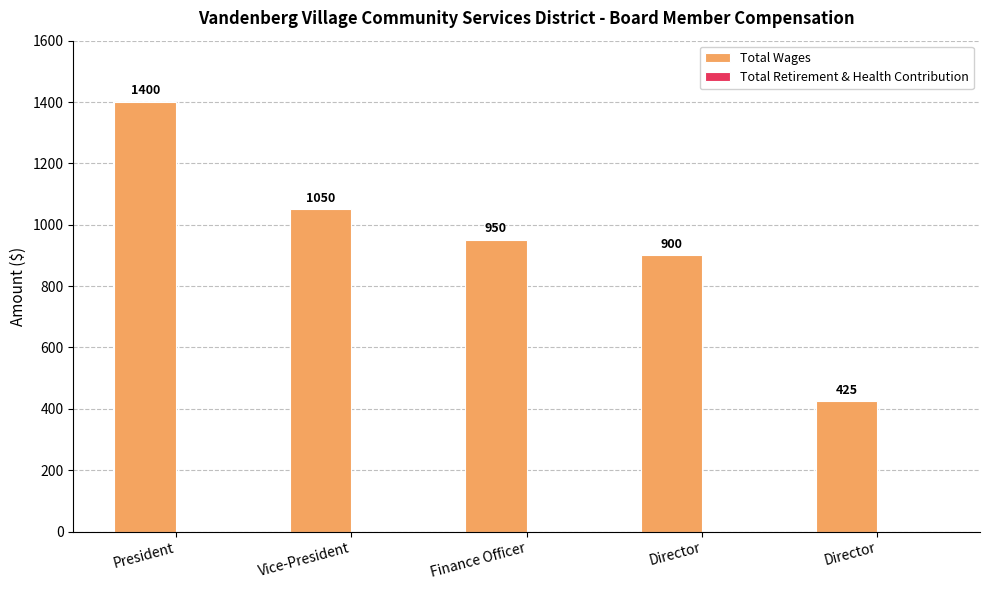

Does the chart contain any negative values?

No